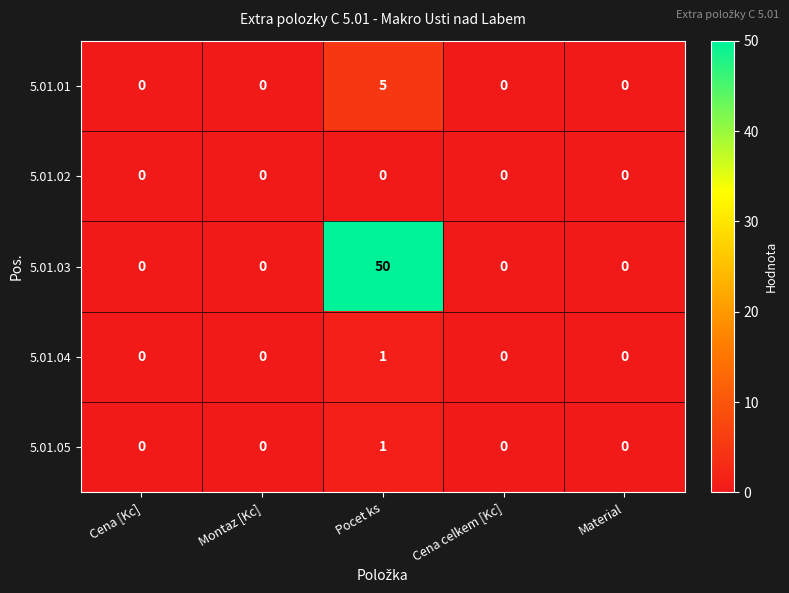

Reading right to left, transcribe all the data shown in this chart.

5.01.01: 0	0	5	0	0
5.01.02: 0	0	0	0	0
5.01.03: 0	0	50	0	0
5.01.04: 0	0	1	0	0
5.01.05: 0	0	1	0	0